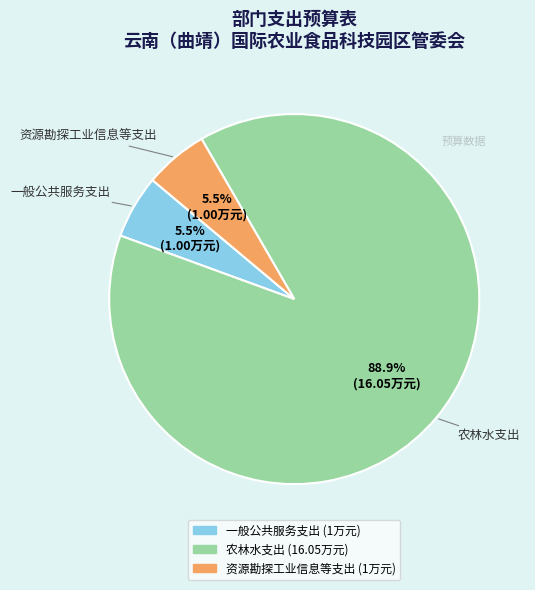

How many slices are in this pie chart?

3